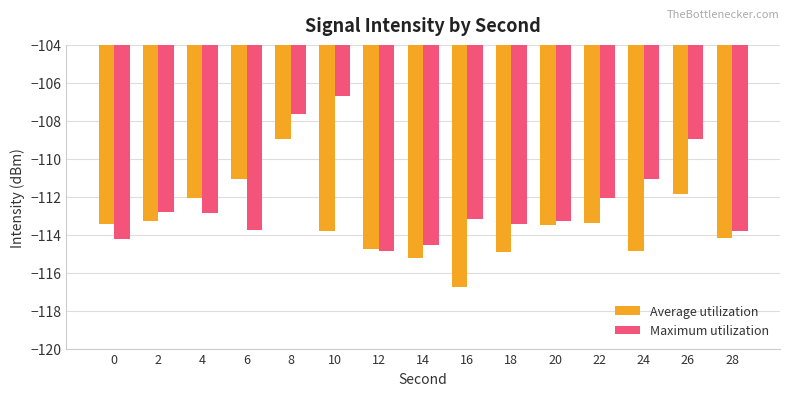

Is the value of Average utilization at 14 greater than the value of Maximum utilization at 10?

No